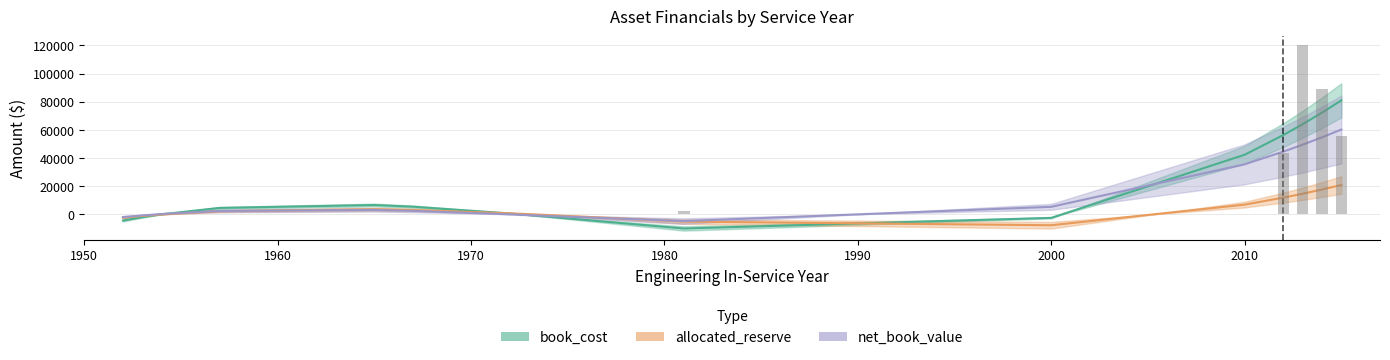

The book_cost series shows 0.0 at 1953. True or false?

True